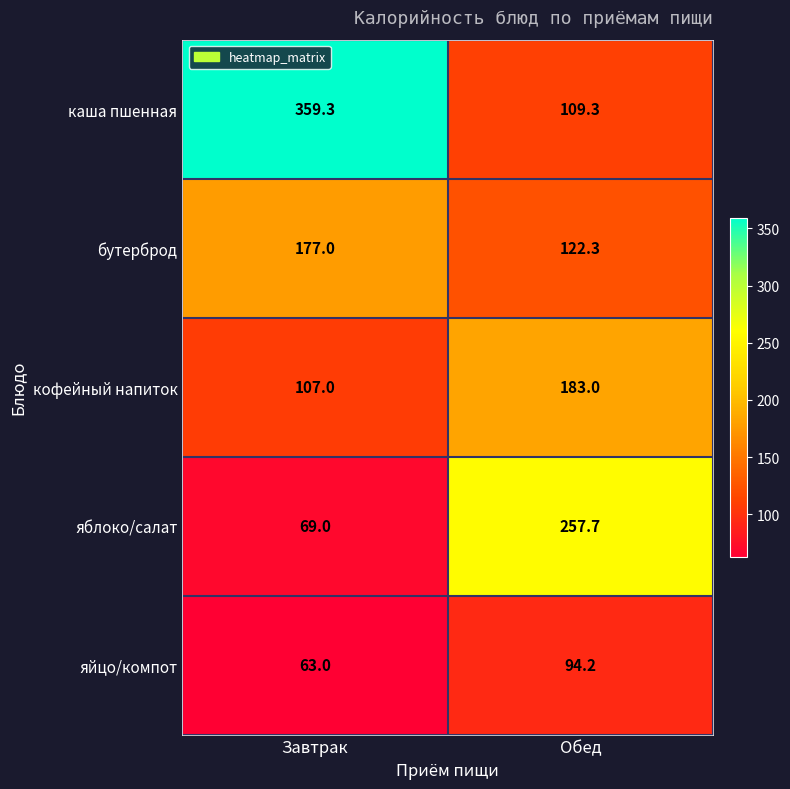

Which series changed the most between Завтрак and Обед?

каша пшенная